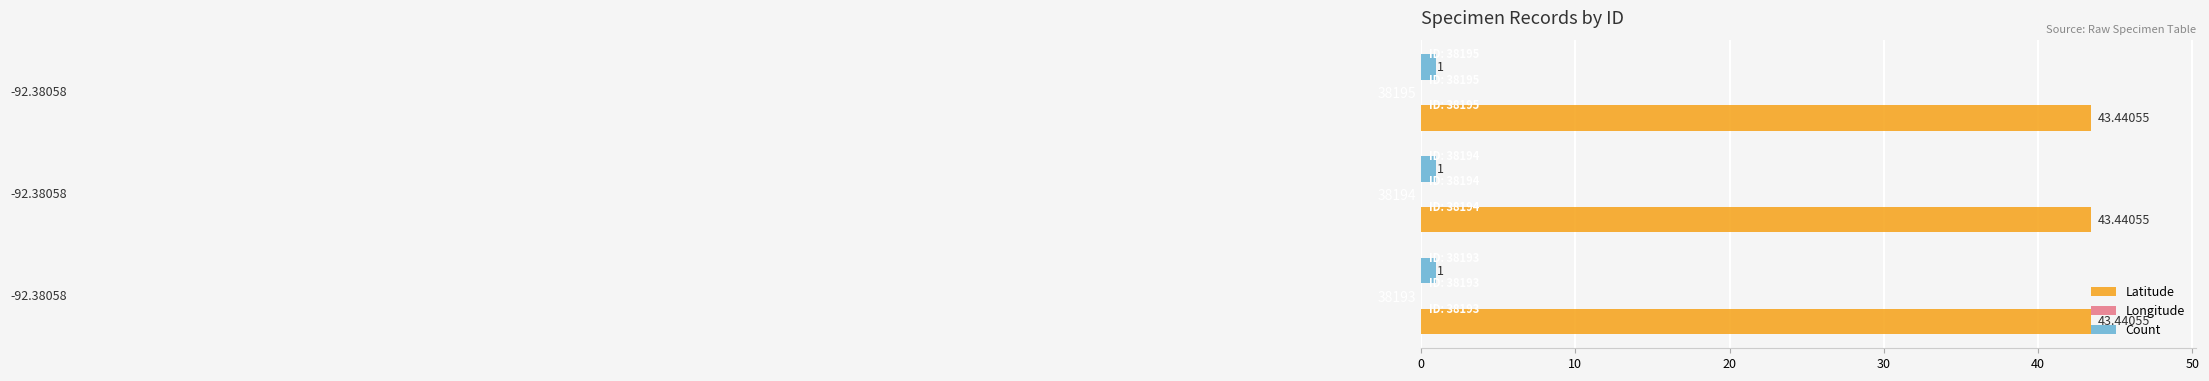

Which label corresponds to the smallest value in the chart?

38193